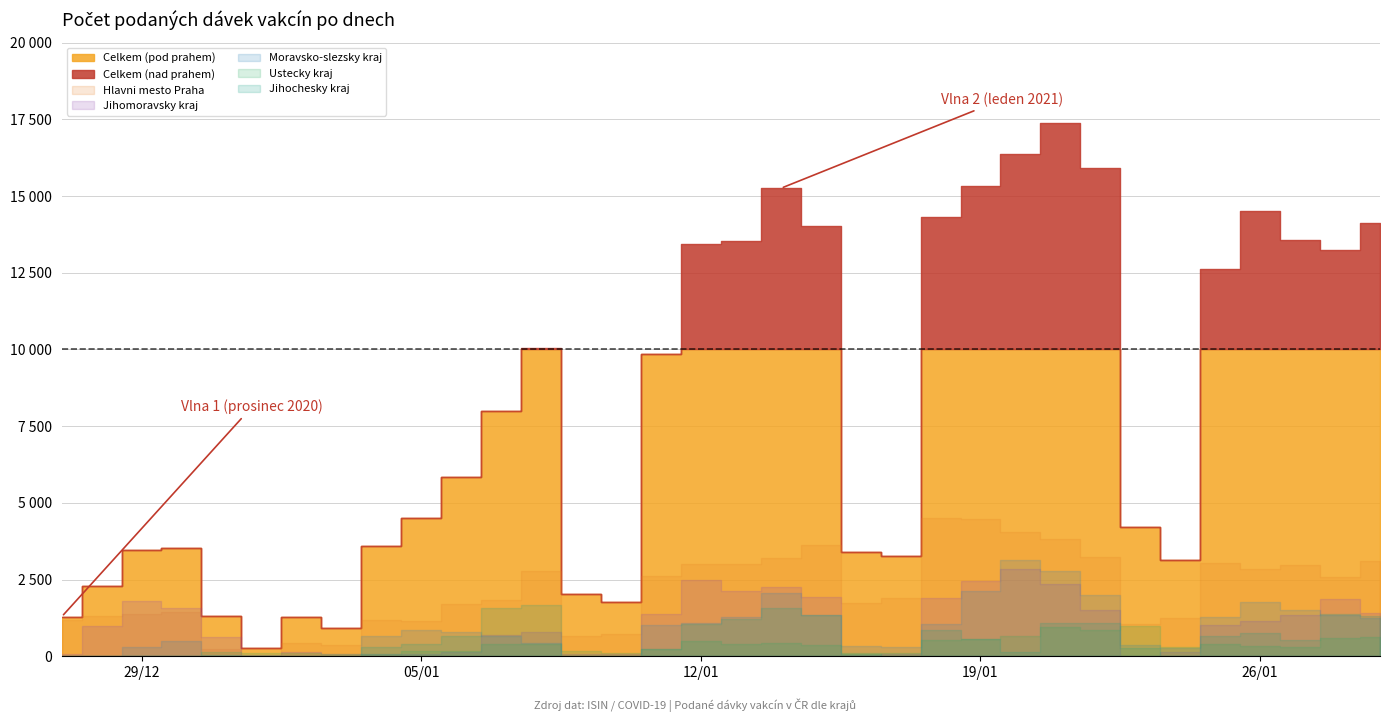

At which category is the sum across all series the highest?

21.01.2021